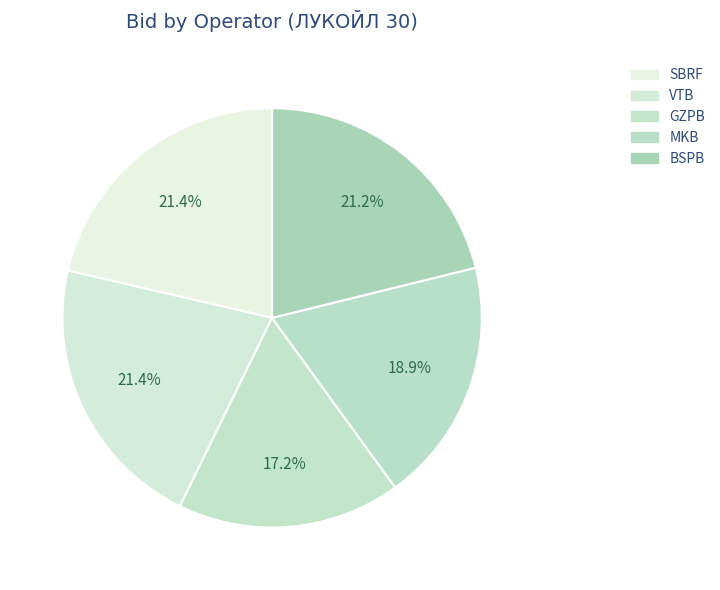

How many slices are in this pie chart?

5